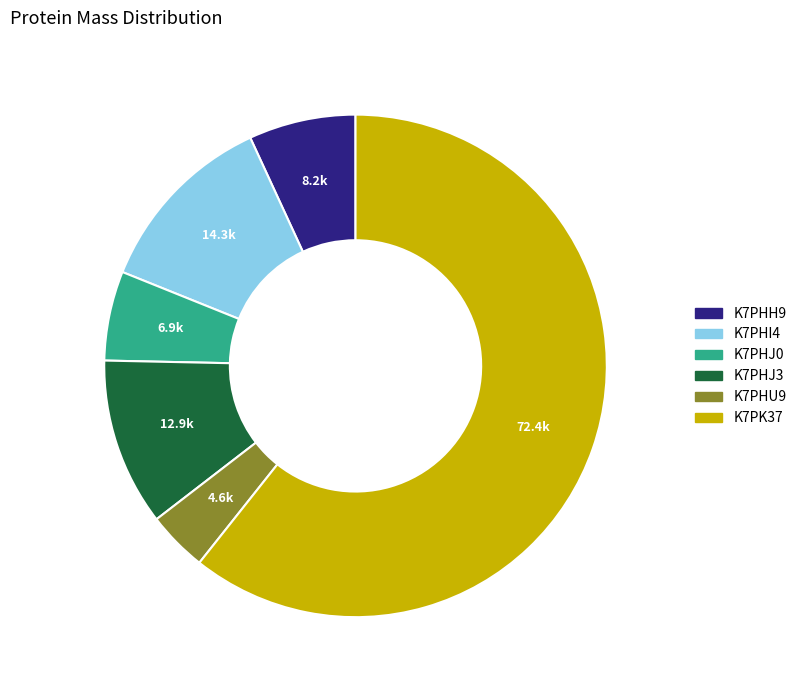

Which slice is the largest?

K7PK37